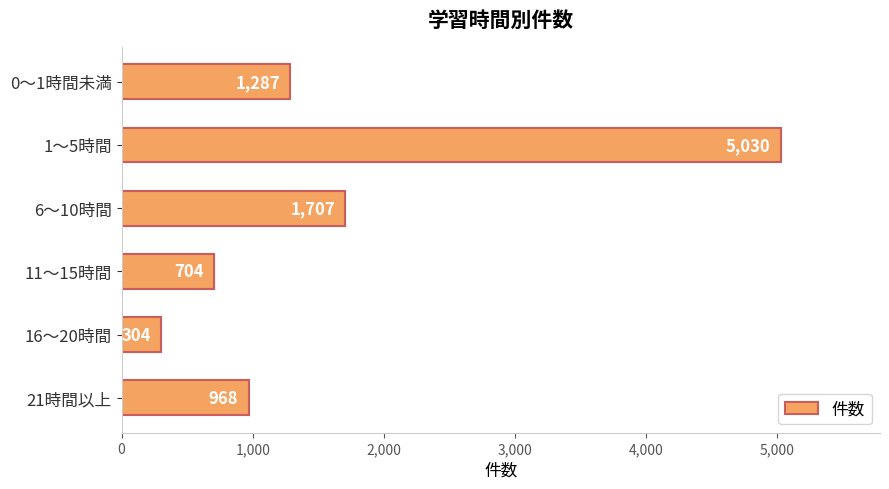

Reading bottom to top, what are all the values shown in this chart?

21時間以上=968	16～20時間=304	11～15時間=704	6～10時間=1707	1～5時間=5030	0～1時間未満=1287